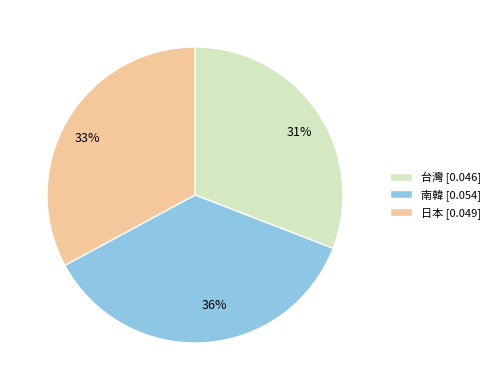

Rank the categories by value from lowest to highest.

台灣, 日本, 南韓